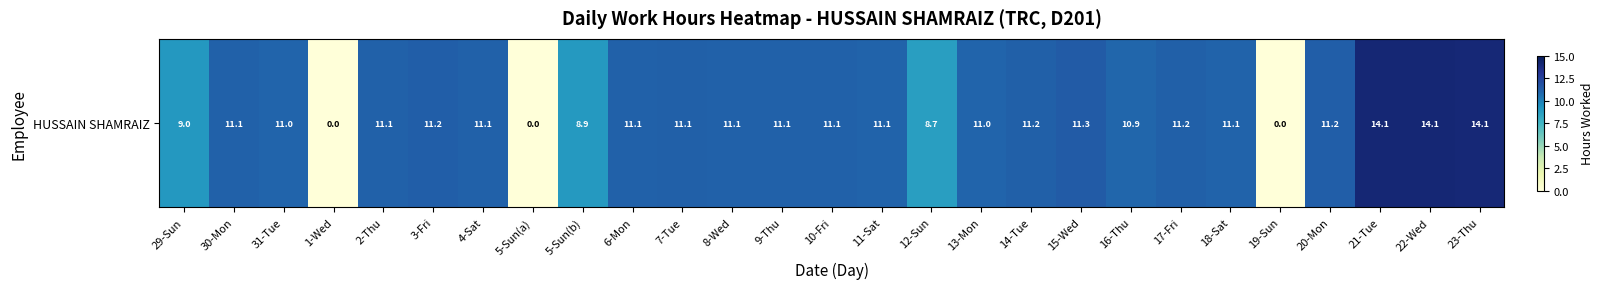

Reading right to left, what are all the values shown in this chart?

14.1	14.1	14.1	11.2	0.0	11.1	11.2	10.9	11.3	11.2	11.0	8.7	11.1	11.1	11.1	11.1	11.1	11.1	8.9	0.0	11.1	11.2	11.1	0.0	11.0	11.1	9.0